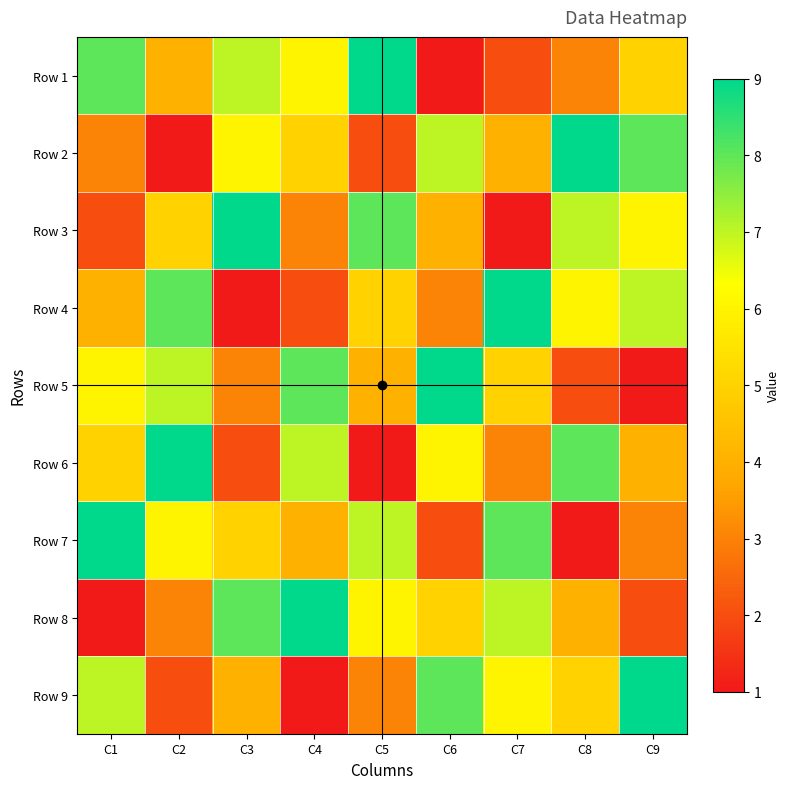

Rank the series at C7 from lowest to highest value.

Row 3, Row 1, Row 6, Row 2, Row 5, Row 9, Row 8, Row 7, Row 4